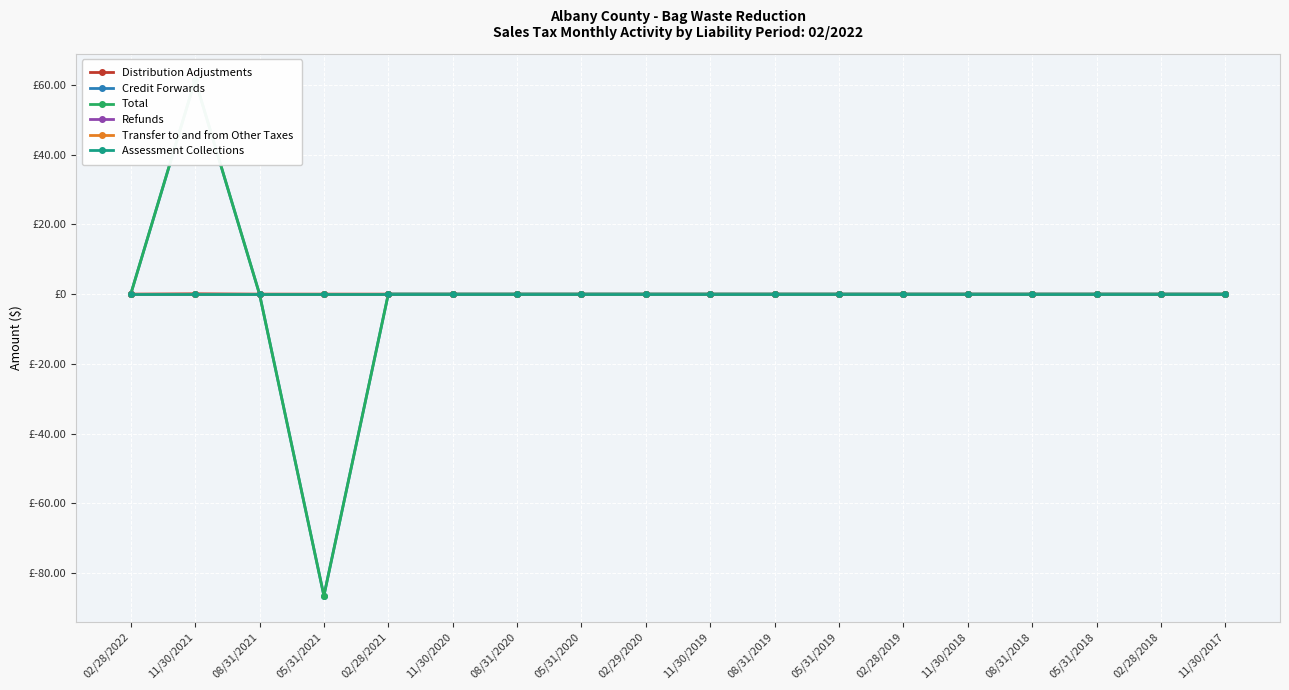

What is the maximum value shown in the chart?

61.5